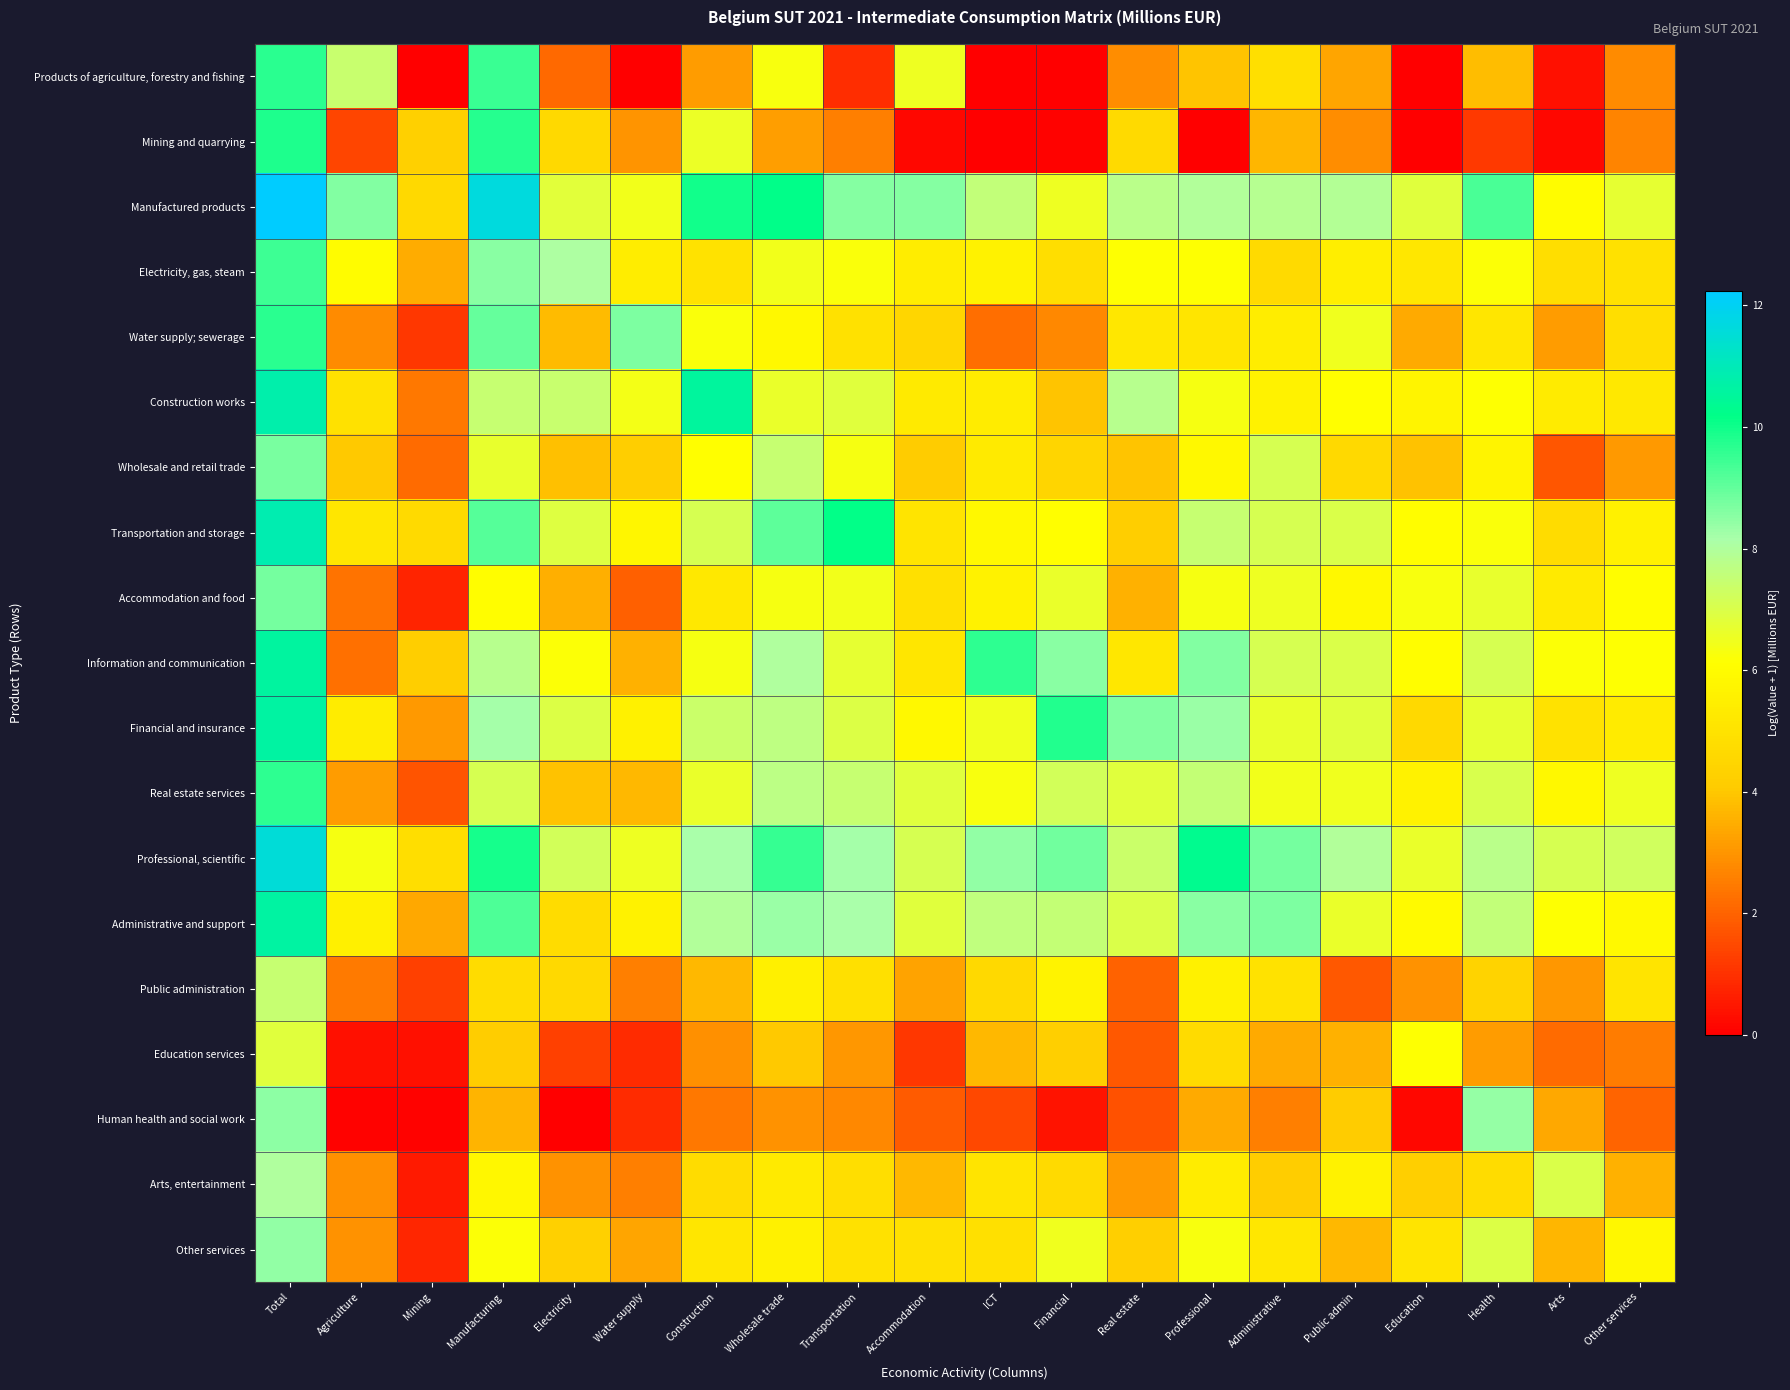

Reading left to right, what are all the values shown in this chart?

Products of agriculture, forestry and fishing: Total=9.7	Agriculture=7.4	Mining=0.0	Manufacturing=9.5	Electricity=2.1	Water supply=0.0	Construction=3.1	Wholesale trade=6.3	Transportation=1.0	Accommodation=6.5	ICT=0.0	Financial=0.0	Real estate=2.8	Professional=3.9	Administrative=4.8	Public admin=3.3	Education=0.0	Health=3.8	Arts=0.3	Other services=2.8
Mining and quarrying: Total=9.8	Agriculture=1.4	Mining=4.3	Manufacturing=9.7	Electricity=4.6	Water supply=3.0	Construction=6.6	Wholesale trade=3.2	Transportation=2.5	Accommodation=0.2	ICT=0.0	Financial=0.1	Real estate=4.7	Professional=0.0	Administrative=3.7	Public admin=2.9	Education=0.0	Health=1.2	Arts=0.2	Other services=2.7
Manufactured products: Total=12.2	Agriculture=8.6	Mining=4.6	Manufacturing=11.6	Electricity=6.8	Water supply=6.4	Construction=10.0	Wholesale trade=10.2	Transportation=8.6	Accommodation=8.6	ICT=7.6	Financial=6.5	Real estate=7.8	Professional=8.0	Administrative=7.9	Public admin=7.9	Education=6.9	Health=9.3	Arts=6.0	Other services=6.7
Electricity, gas, steam: Total=9.5	Agriculture=6.0	Mining=3.5	Manufacturing=8.5	Electricity=8.0	Water supply=5.4	Construction=5.0	Wholesale trade=6.4	Transportation=6.3	Accommodation=5.4	ICT=5.6	Financial=4.8	Real estate=6.1	Professional=6.2	Administrative=4.7	Public admin=5.5	Education=5.2	Health=6.2	Arts=4.8	Other services=4.9
Water supply; sewerage: Total=9.7	Agriculture=2.8	Mining=1.1	Manufacturing=8.9	Electricity=3.7	Water supply=8.7	Construction=6.2	Wholesale trade=5.9	Transportation=5.0	Accommodation=4.5	ICT=2.2	Financial=2.7	Real estate=5.2	Professional=5.1	Administrative=5.4	Public admin=6.5	Education=3.4	Health=5.1	Arts=3.1	Other services=4.8
Construction works: Total=10.8	Agriculture=4.9	Mining=2.4	Manufacturing=7.5	Electricity=7.4	Water supply=6.4	Construction=10.5	Wholesale trade=6.6	Transportation=6.9	Accommodation=5.3	ICT=5.4	Financial=3.9	Real estate=7.8	Professional=6.3	Administrative=5.6	Public admin=6.1	Education=5.7	Health=6.1	Arts=5.3	Other services=5.2
Wholesale and retail trade: Total=8.7	Agriculture=4.1	Mining=2.2	Manufacturing=6.7	Electricity=3.8	Water supply=4.2	Construction=6.1	Wholesale trade=7.5	Transportation=6.4	Accommodation=4.1	ICT=5.3	Financial=4.4	Real estate=4.0	Professional=5.8	Administrative=7.1	Public admin=4.6	Education=3.9	Health=5.7	Arts=1.7	Other services=3.1
Transportation and storage: Total=10.9	Agriculture=5.1	Mining=4.7	Manufacturing=9.2	Electricity=6.9	Water supply=5.8	Construction=7.1	Wholesale trade=9.1	Transportation=10.2	Accommodation=5.0	ICT=5.8	Financial=6.1	Real estate=4.2	Professional=7.5	Administrative=7.1	Public admin=7.0	Education=6.0	Health=6.2	Arts=4.8	Other services=5.6
Accommodation and food: Total=8.8	Agriculture=2.3	Mining=0.7	Manufacturing=6.0	Electricity=3.5	Water supply=1.9	Construction=5.2	Wholesale trade=6.3	Transportation=6.4	Accommodation=4.9	ICT=5.6	Financial=6.6	Real estate=3.5	Professional=6.3	Administrative=6.5	Public admin=5.9	Education=6.3	Health=6.7	Arts=5.3	Other services=6.0
Information and communication: Total=10.6	Agriculture=2.3	Mining=4.2	Manufacturing=7.8	Electricity=6.2	Water supply=3.5	Construction=6.3	Wholesale trade=8.0	Transportation=6.7	Accommodation=5.2	ICT=9.7	Financial=8.5	Real estate=5.2	Professional=8.6	Administrative=7.1	Public admin=7.0	Education=6.0	Health=7.1	Arts=6.2	Other services=6.1
Financial and insurance: Total=10.6	Agriculture=5.4	Mining=3.1	Manufacturing=8.2	Electricity=7.0	Water supply=5.5	Construction=7.4	Wholesale trade=7.7	Transportation=7.0	Accommodation=5.9	ICT=6.5	Financial=9.8	Real estate=8.6	Professional=8.3	Administrative=6.7	Public admin=6.8	Education=4.6	Health=6.7	Arts=5.0	Other services=5.3
Real estate services: Total=9.6	Agriculture=3.1	Mining=1.7	Manufacturing=7.1	Electricity=3.9	Water supply=3.7	Construction=6.6	Wholesale trade=7.7	Transportation=7.5	Accommodation=6.9	ICT=6.3	Financial=7.2	Real estate=6.9	Professional=7.5	Administrative=6.4	Public admin=6.5	Education=5.6	Health=7.1	Arts=5.8	Other services=6.5
Professional, scientific: Total=11.5	Agriculture=6.3	Mining=4.8	Manufacturing=9.9	Electricity=7.2	Water supply=6.5	Construction=8.2	Wholesale trade=9.5	Transportation=8.2	Accommodation=7.1	ICT=8.4	Financial=8.8	Real estate=7.4	Professional=10.3	Administrative=8.8	Public admin=7.9	Education=6.6	Health=7.8	Arts=7.1	Other services=7.2
Administrative and support: Total=10.7	Agriculture=5.5	Mining=3.4	Manufacturing=9.2	Electricity=4.8	Water supply=5.6	Construction=8.0	Wholesale trade=8.3	Transportation=8.2	Accommodation=6.9	ICT=7.6	Financial=7.5	Real estate=7.0	Professional=8.6	Administrative=8.7	Public admin=6.6	Education=6.0	Health=7.6	Arts=6.1	Other services=5.9
Public administration: Total=7.5	Agriculture=2.5	Mining=1.3	Manufacturing=4.8	Electricity=4.6	Water supply=2.5	Construction=3.7	Wholesale trade=5.5	Transportation=4.9	Accommodation=3.3	ICT=4.6	Financial=5.7	Real estate=2.0	Professional=5.6	Administrative=5.0	Public admin=1.8	Education=2.9	Health=4.4	Arts=3.0	Other services=5.0
Education services: Total=6.9	Agriculture=0.3	Mining=0.3	Manufacturing=4.1	Electricity=1.3	Water supply=0.9	Construction=2.9	Wholesale trade=4.1	Transportation=3.0	Accommodation=1.1	ICT=3.7	Financial=4.2	Real estate=1.8	Professional=4.7	Administrative=3.4	Public admin=3.6	Education=6.2	Health=3.1	Arts=2.2	Other services=2.5
Human health and social work: Total=8.5	Agriculture=0.1	Mining=0.1	Manufacturing=3.6	Electricity=0.0	Water supply=0.9	Construction=2.4	Wholesale trade=2.9	Transportation=2.8	Accommodation=1.9	ICT=1.4	Financial=0.4	Real estate=1.6	Professional=3.4	Administrative=2.6	Public admin=4.1	Education=0.2	Health=8.4	Arts=3.4	Other services=2.0
Arts, entertainment: Total=8.0	Agriculture=2.9	Mining=0.5	Manufacturing=5.8	Electricity=2.9	Water supply=2.6	Construction=4.8	Wholesale trade=5.3	Transportation=4.8	Accommodation=3.7	ICT=5.1	Financial=4.7	Real estate=3.1	Professional=5.4	Administrative=4.1	Public admin=5.6	Education=4.2	Health=4.8	Arts=7.0	Other services=3.6
Other services: Total=8.4	Agriculture=2.9	Mining=0.8	Manufacturing=6.2	Electricity=4.3	Water supply=3.3	Construction=5.1	Wholesale trade=5.6	Transportation=4.9	Accommodation=4.9	ICT=4.9	Financial=6.5	Real estate=4.2	Professional=6.3	Administrative=5.2	Public admin=3.7	Education=5.0	Health=7.0	Arts=3.7	Other services=5.8